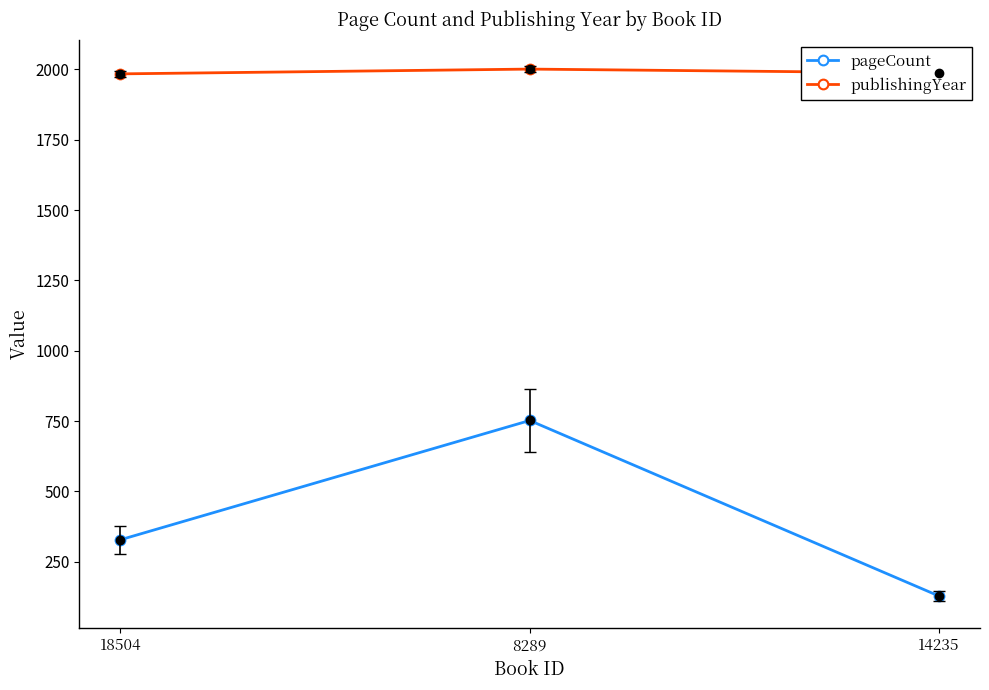

List the series in order of their peak value, lowest first.

pageCount, publishingYear